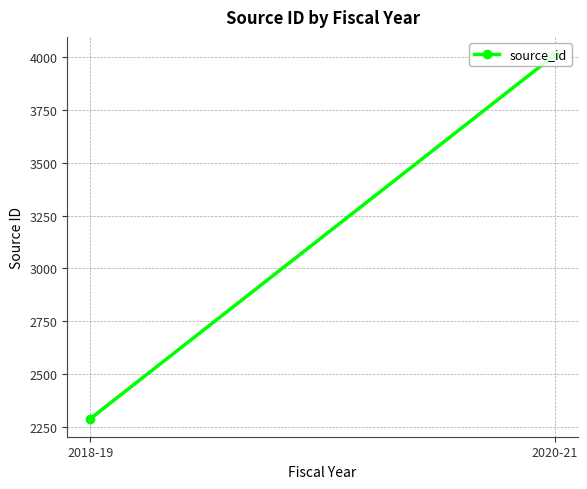

How many lines are shown in the chart?

1